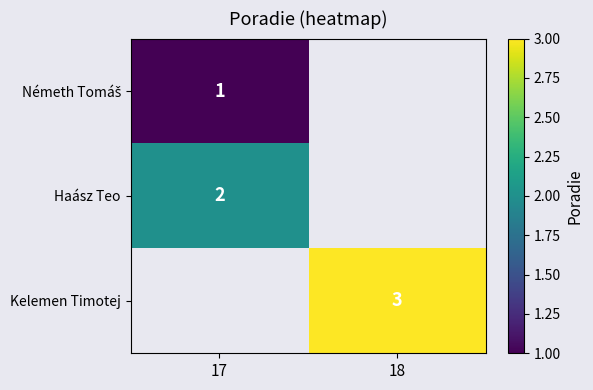

The Haász Teo series shows 3 at 17. True or false?

False